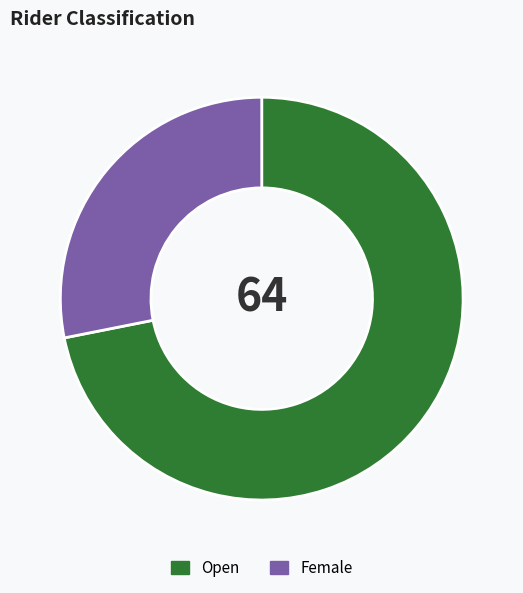

Is the sum of Open and Female greater than half?

Yes